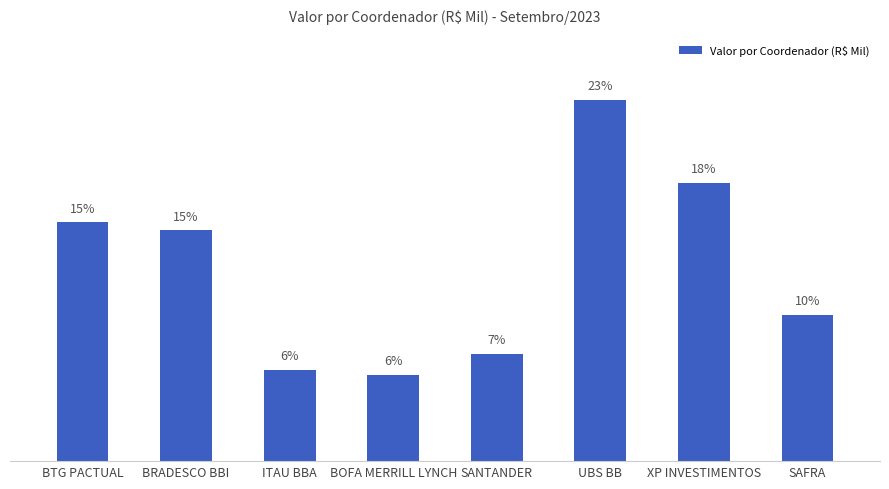

Between BRADESCO BBI and SANTANDER, which is larger?

BRADESCO BBI